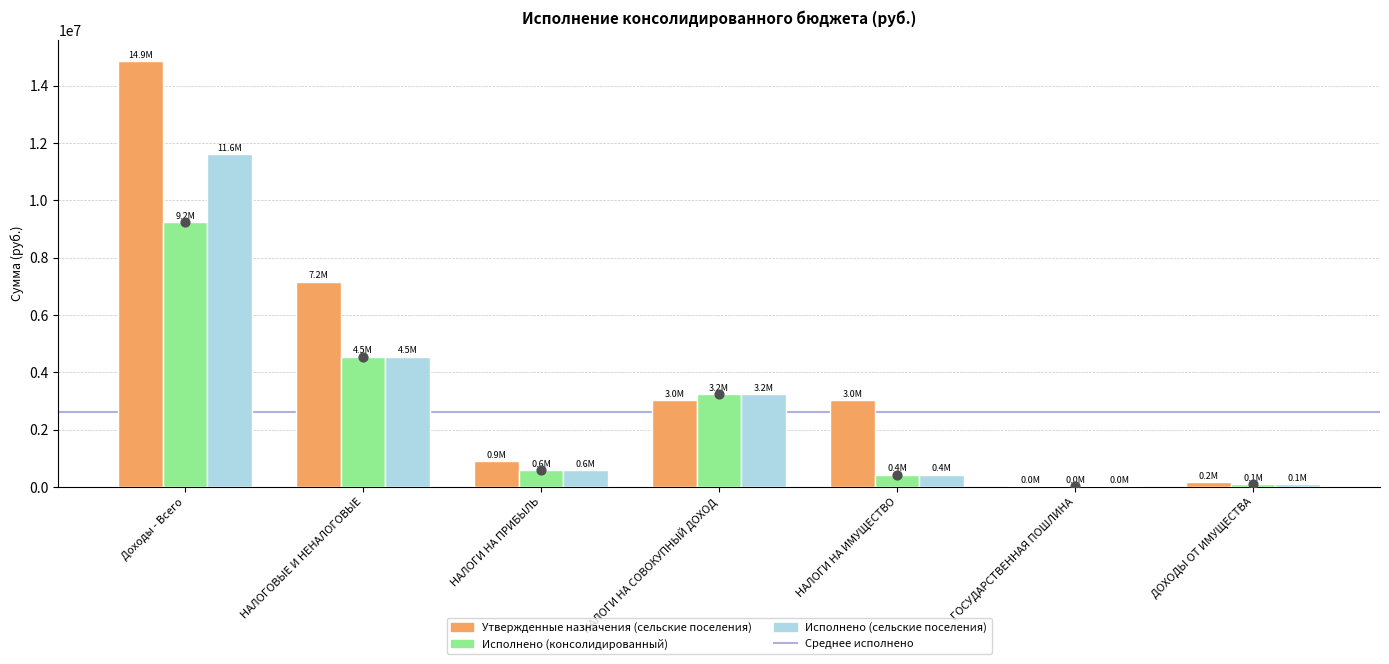

Is the value of Утвержденные назначения (сельские поселения) at НАЛОГИ НА ПРИБЫЛЬ greater than the value of Исполнено (консолидированный) at ГОСУДАРСТВЕННАЯ ПОШЛИНА?

Yes